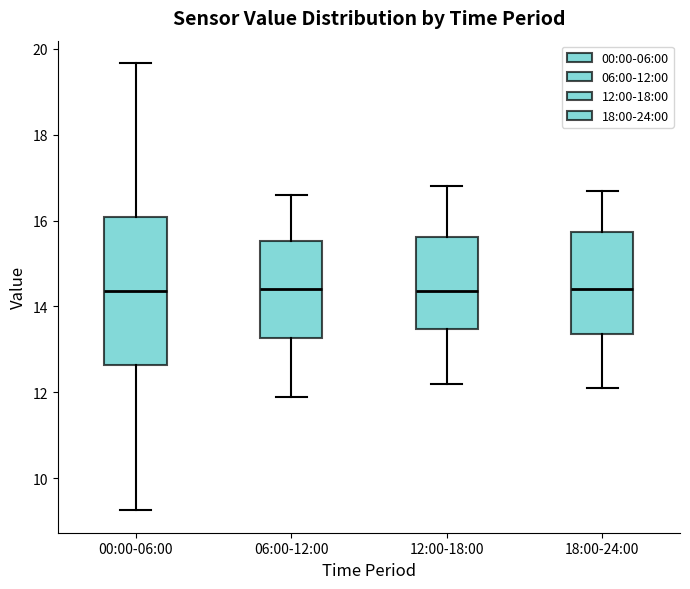

Reading left to right, transcribe this box plot: for each box, give where its median line is, the range the box spans, and where its two whiskers end, as read against the y-axis. The values are not printed on the chart, so give them approximately, as read against the axis.

00:00-06:00: median 14.4, box 12.6 to 16.0, whiskers 9.2 to 19.6
06:00-12:00: median 14.4, box 13.2 to 15.6, whiskers 12.0 to 16.6
12:00-18:00: median 14.4, box 13.4 to 15.6, whiskers 12.2 to 16.8
18:00-24:00: median 14.4, box 13.4 to 15.8, whiskers 12.2 to 16.8